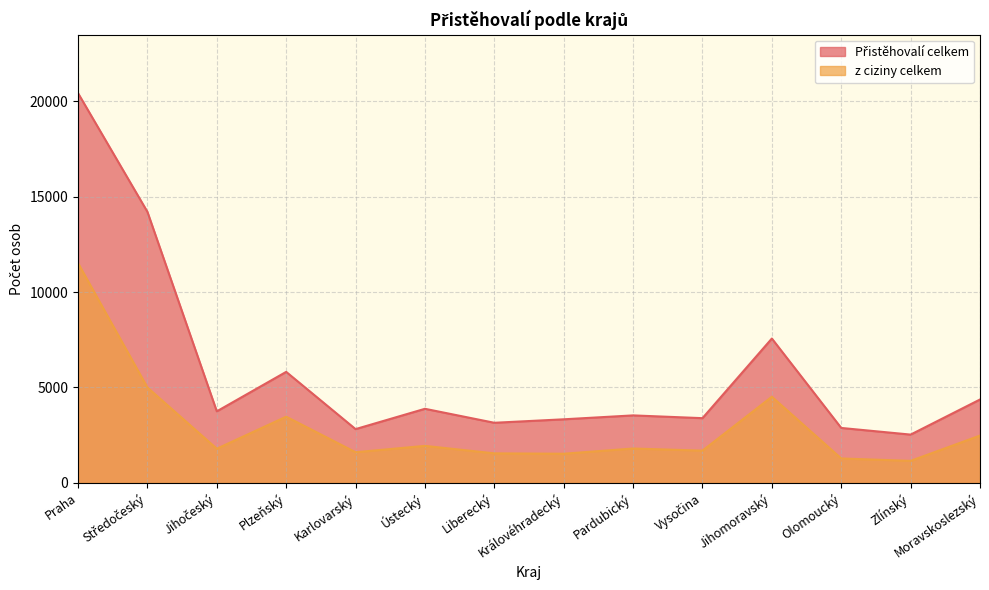

What is the average value of the z ciziny celkem series?

2951